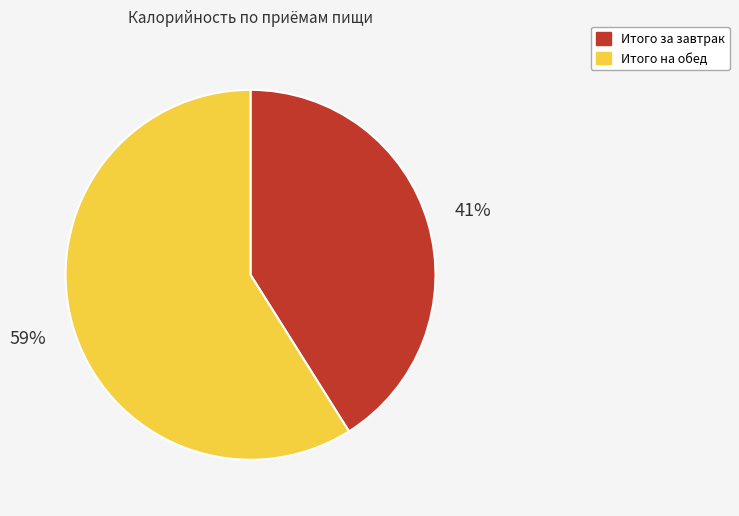

What percentage is the Итого за завтрак slice, to the nearest percent?

41%